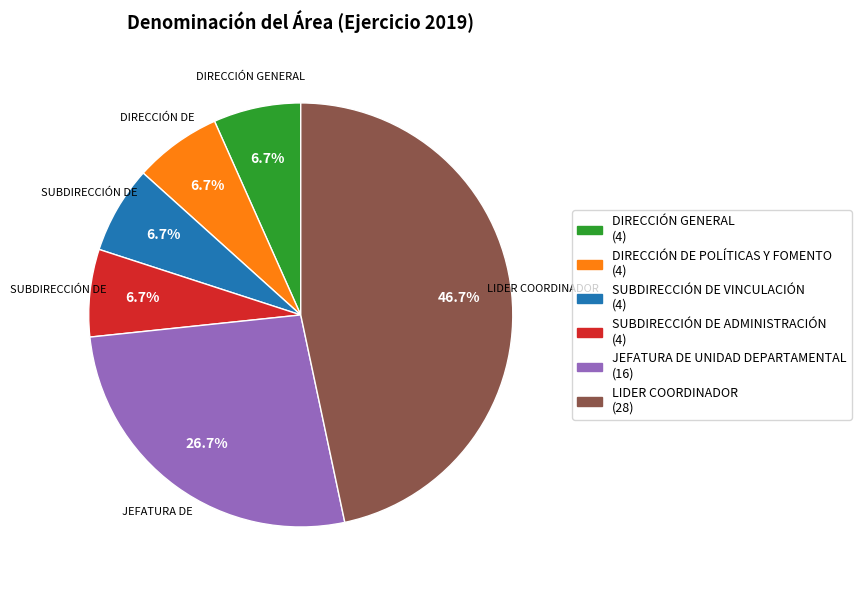

Count the number of slices in the pie.

6